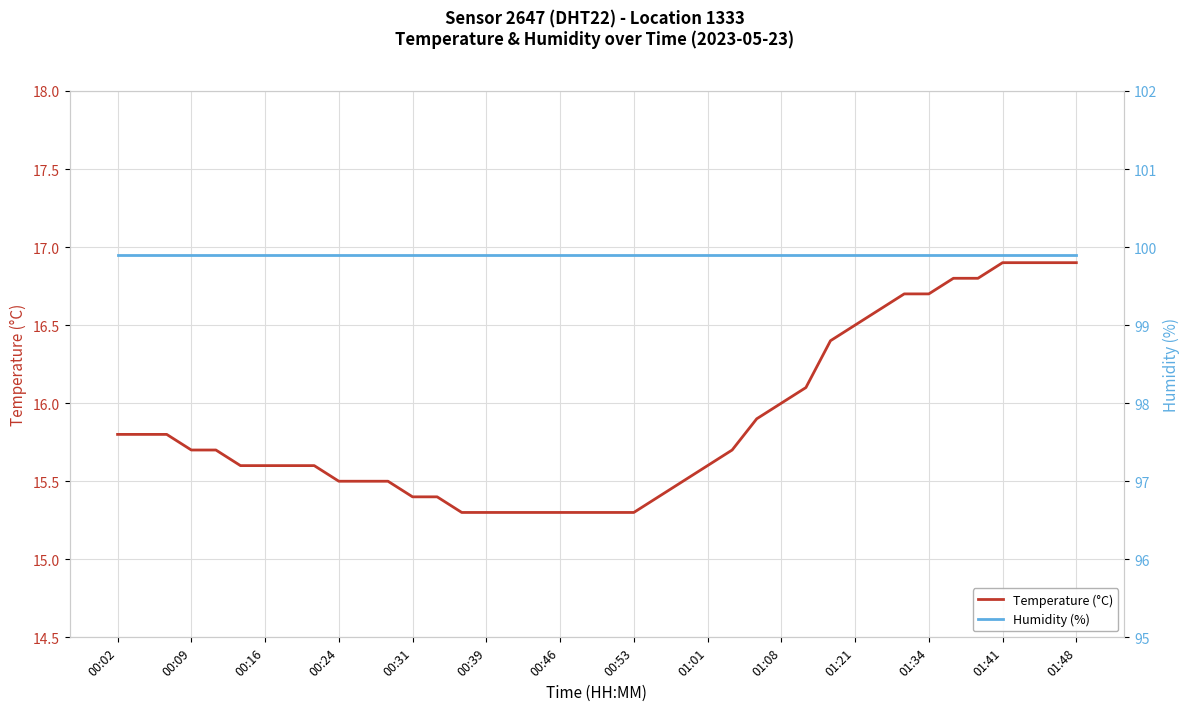

Is it true that Temperature (°C) equals 15.6 at 00:16?

True